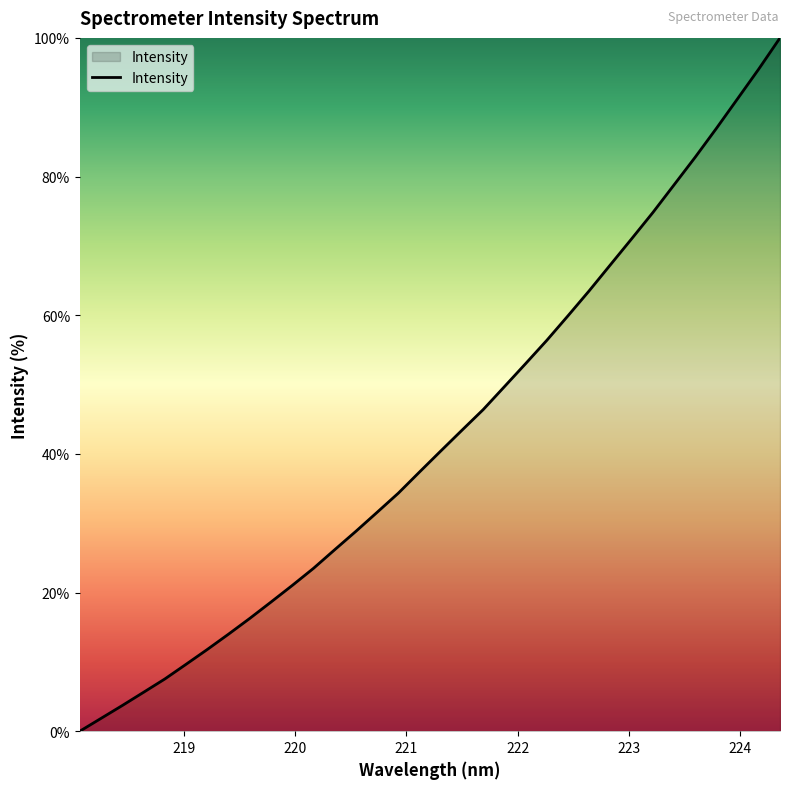

Reading right to left, what are all the values shown in this chart?

100.0	95.5	91.2	87.0	82.8	78.8	74.8	71.0	67.3	63.5	59.9	56.4	53.0	49.7	46.4	43.4	40.4	37.4	34.3	31.6	28.8	26.2	23.5	21.0	18.6	16.3	14.0	11.8	9.6	7.5	5.6	3.7	1.9	0.0